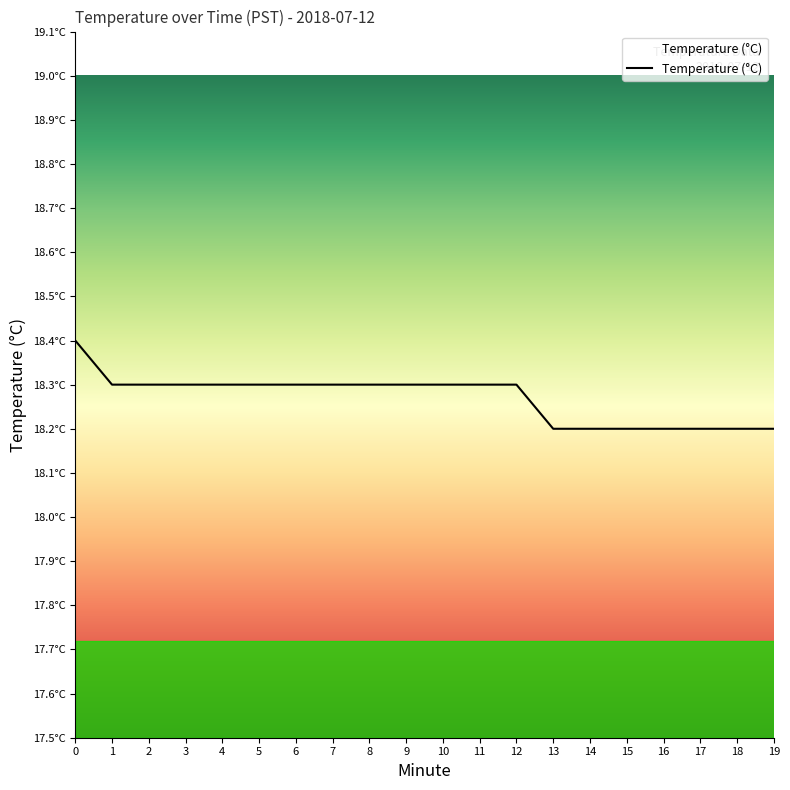

Rank the categories by value from lowest to highest.

13, 14, 15, 16, 17, 18, 19, 1, 2, 3, 4, 5, 6, 7, 8, 9, 10, 11, 12, 0